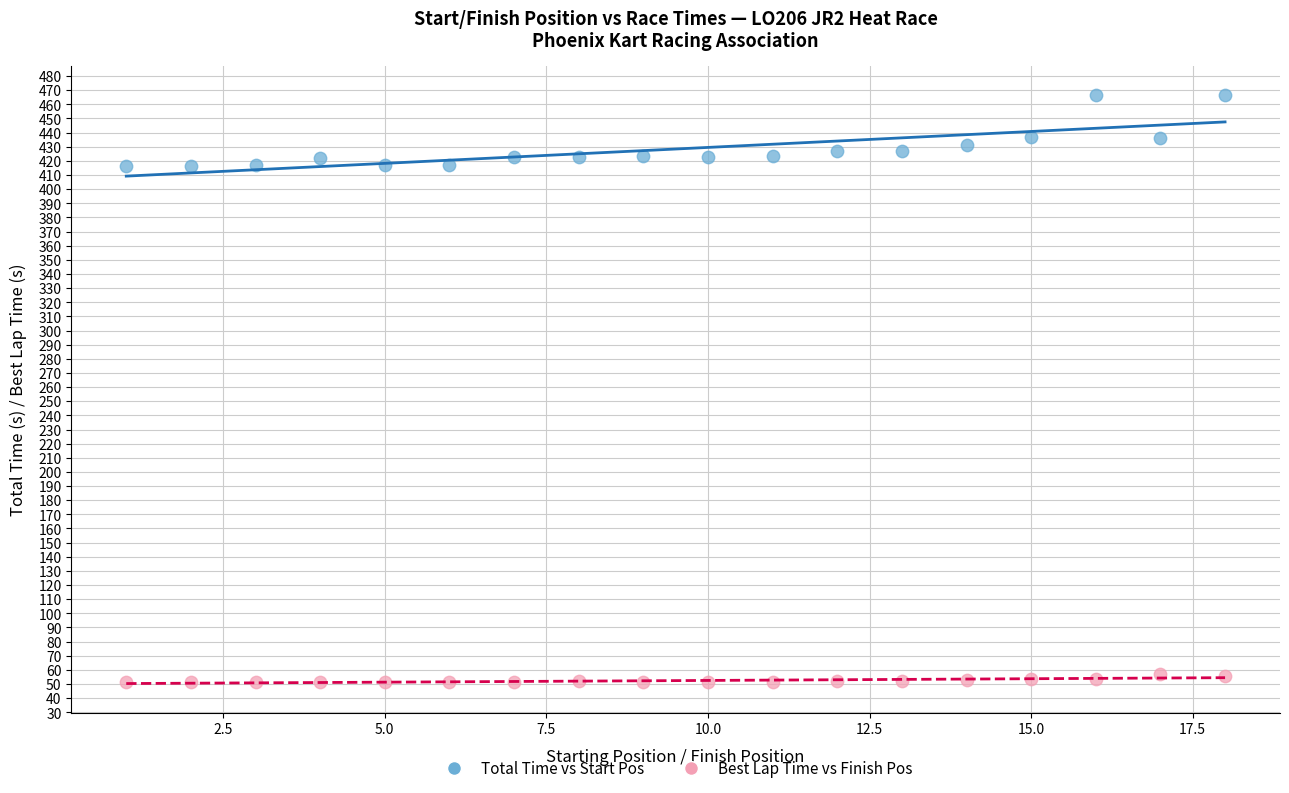

Which series contains the lowest Y value?

Best Lap Time vs Finish Pos